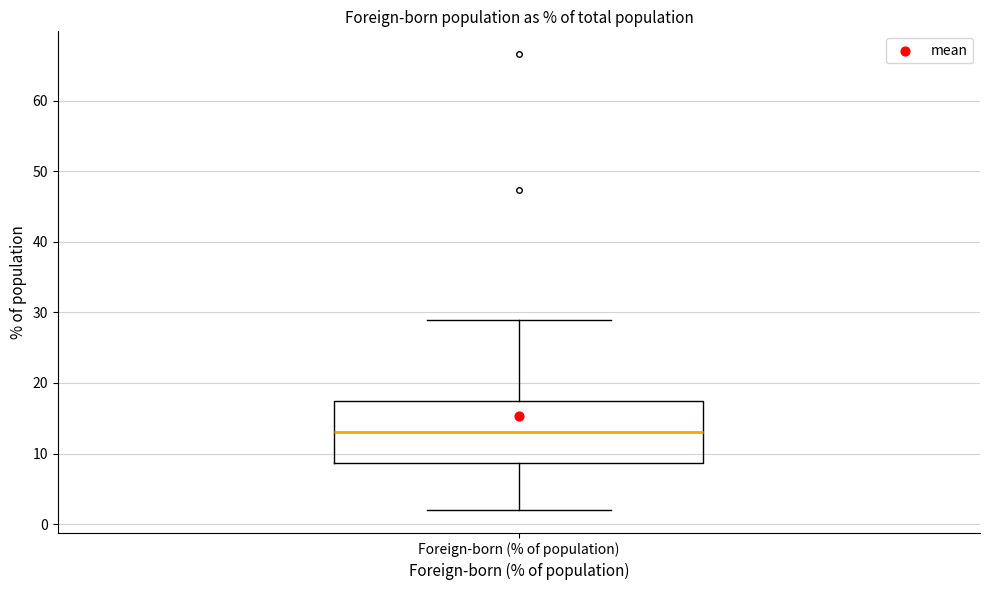

Transcribe this box plot: give where the median line is, the range the box spans, and where the two whiskers end, as read against the y-axis. The values are not printed on the chart, so give them approximately, as read against the axis.

median 13, box 9 to 17, whiskers 2 to 29